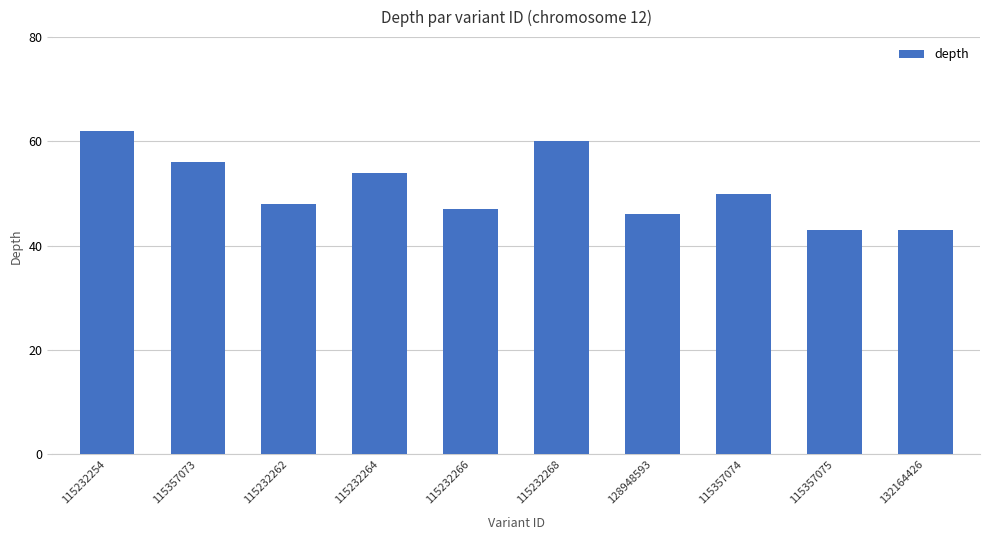

At which category does the chart reach its peak across all series?

115232254